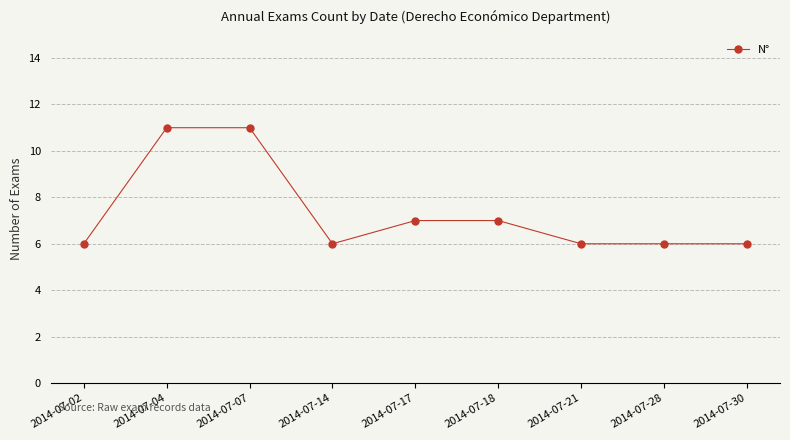

What is the maximum value shown in the chart?

11